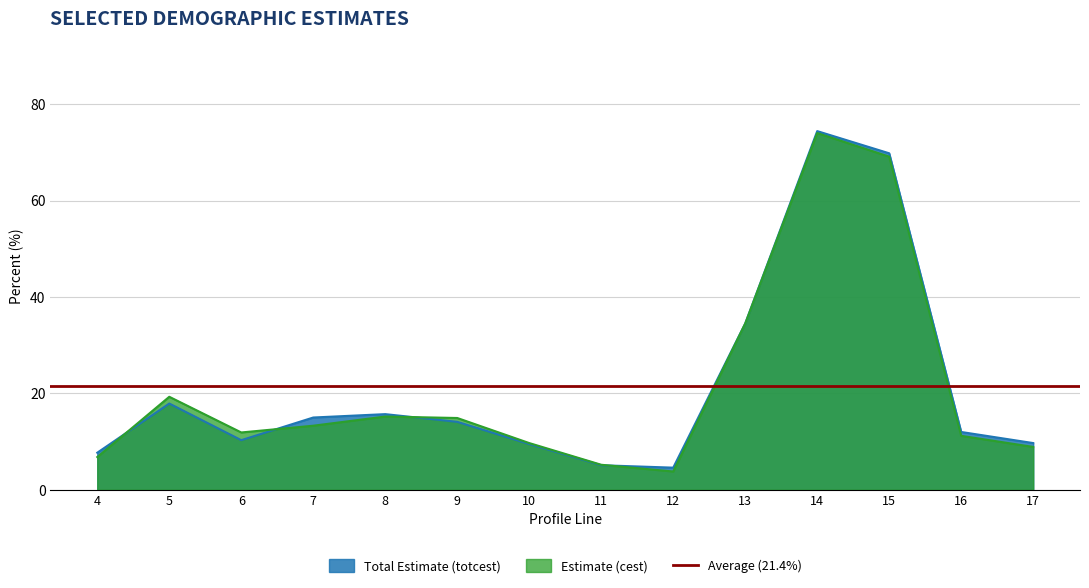

At which category is the sum across all series the highest?

14